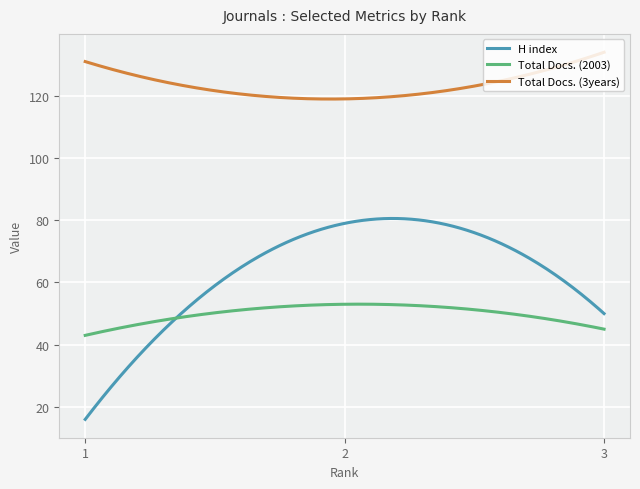

List the series in order of their overall mean, highest first.

Total Docs. (3years), H index, Total Docs. (2003)